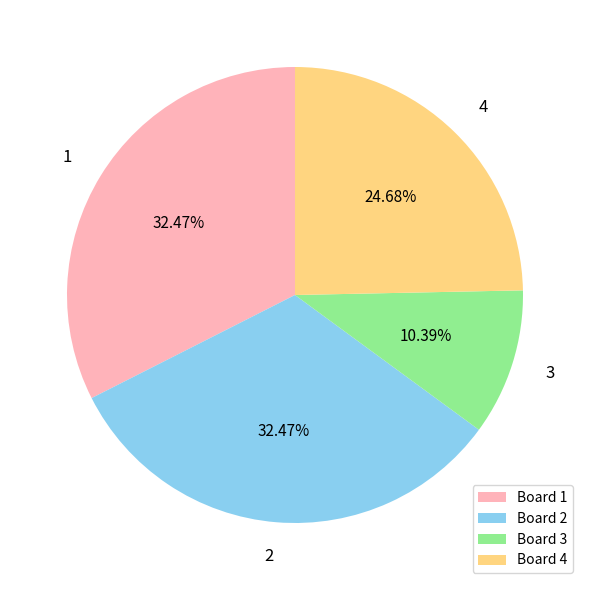

Do 4 and 2 together represent more than half of the pie?

Yes